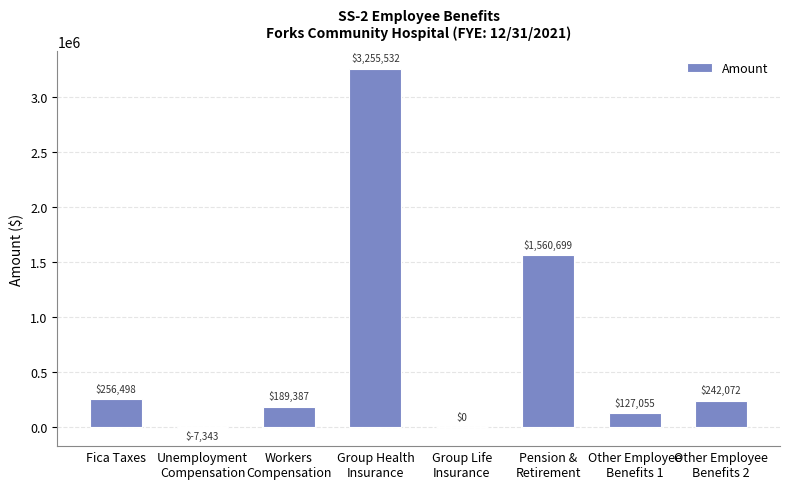

What is the approximate value at Fica Taxes, to the nearest 100?

256500